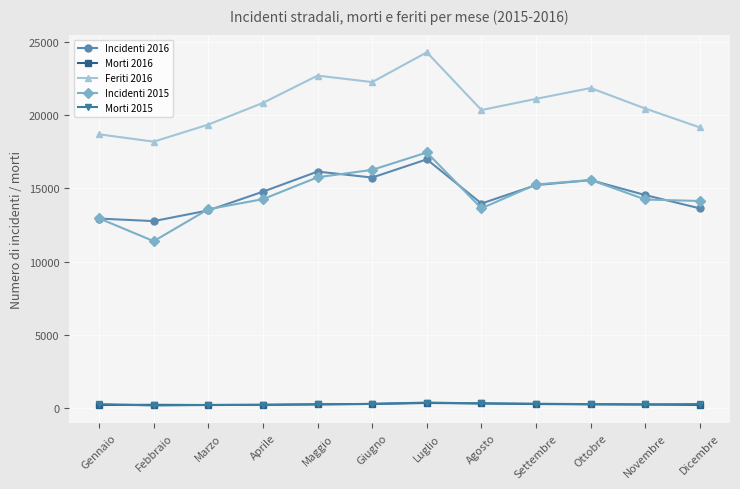

Read the Morti 2016 value at Ottobre.

276